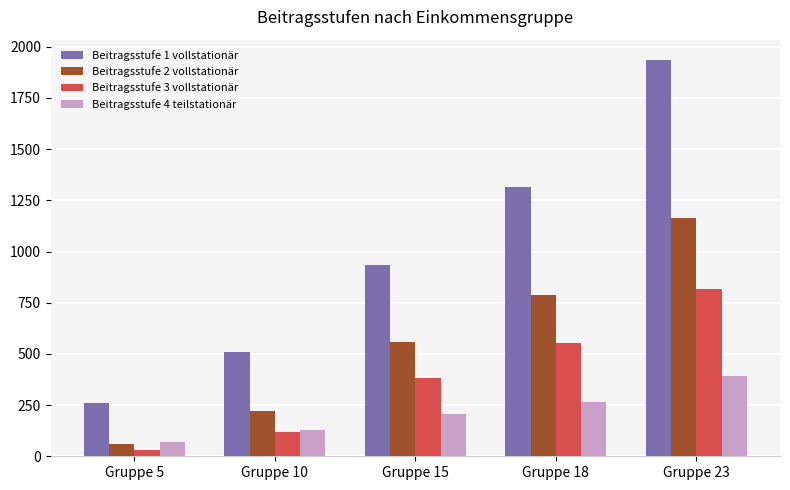

Reading left to right, list all the values displayed in this chart.

Beitragsstufe 1 vollstationär: Gruppe 5=259	Gruppe 10=510	Gruppe 15=932	Gruppe 18=1313	Gruppe 23=1938
Beitragsstufe 2 vollstationär: Gruppe 5=60	Gruppe 10=220	Gruppe 15=560	Gruppe 18=790	Gruppe 23=1165
Beitragsstufe 3 vollstationär: Gruppe 5=30	Gruppe 10=120	Gruppe 15=380	Gruppe 18=555	Gruppe 23=815
Beitragsstufe 4 teilstationär: Gruppe 5=70	Gruppe 10=130	Gruppe 15=205	Gruppe 18=265	Gruppe 23=390